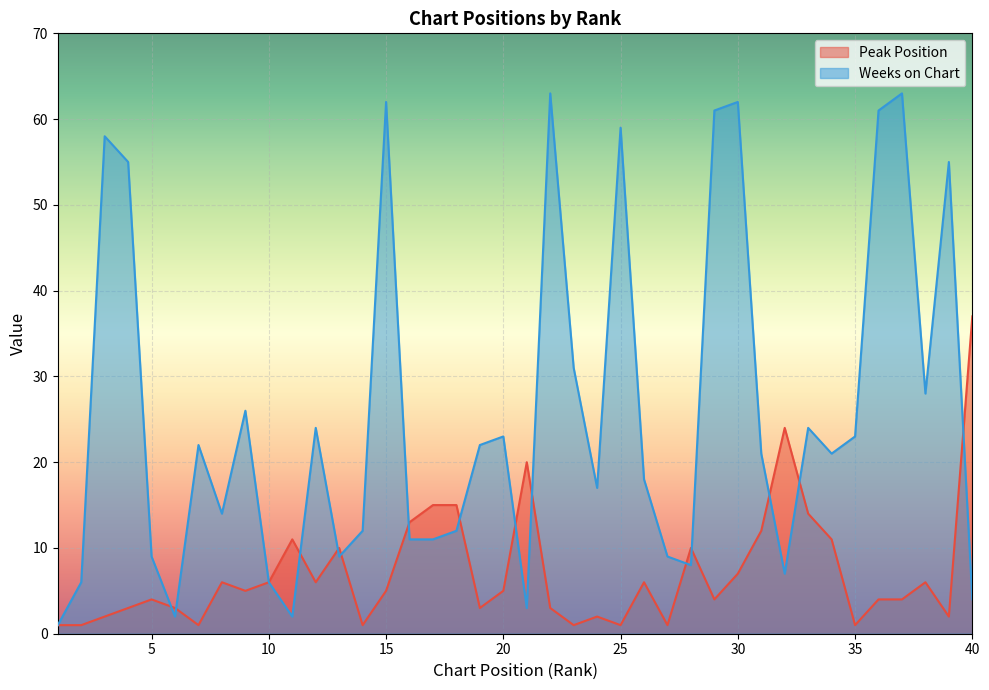

List the series in order of their peak value, highest first.

Weeks on Chart, Peak Position